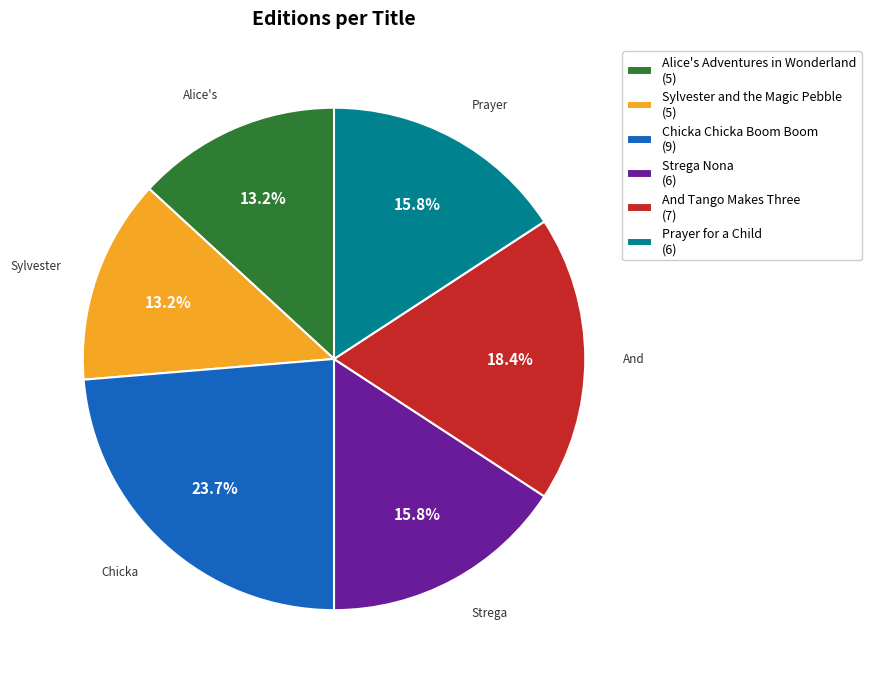

Is there any slice that represents more than half of the pie?

No